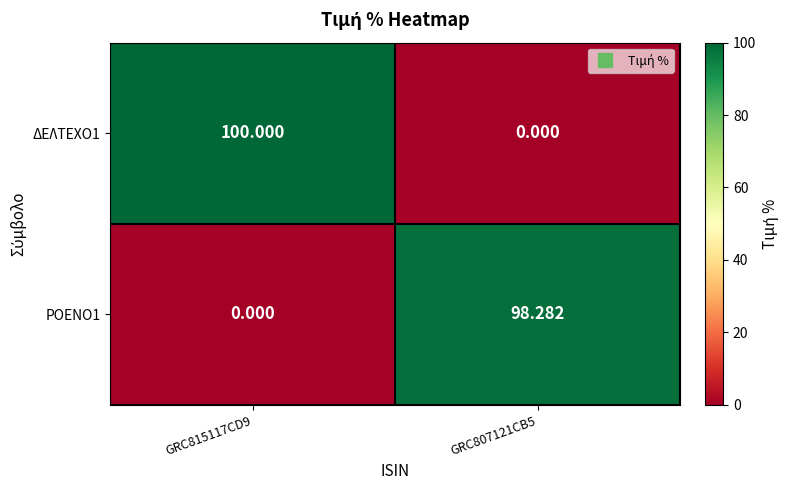

Is the value of ΡΟΕΝΟ1 at GRC815117CD9 greater than the value of ΔΕΛΤΕΧΟ1 at GRC815117CD9?

No